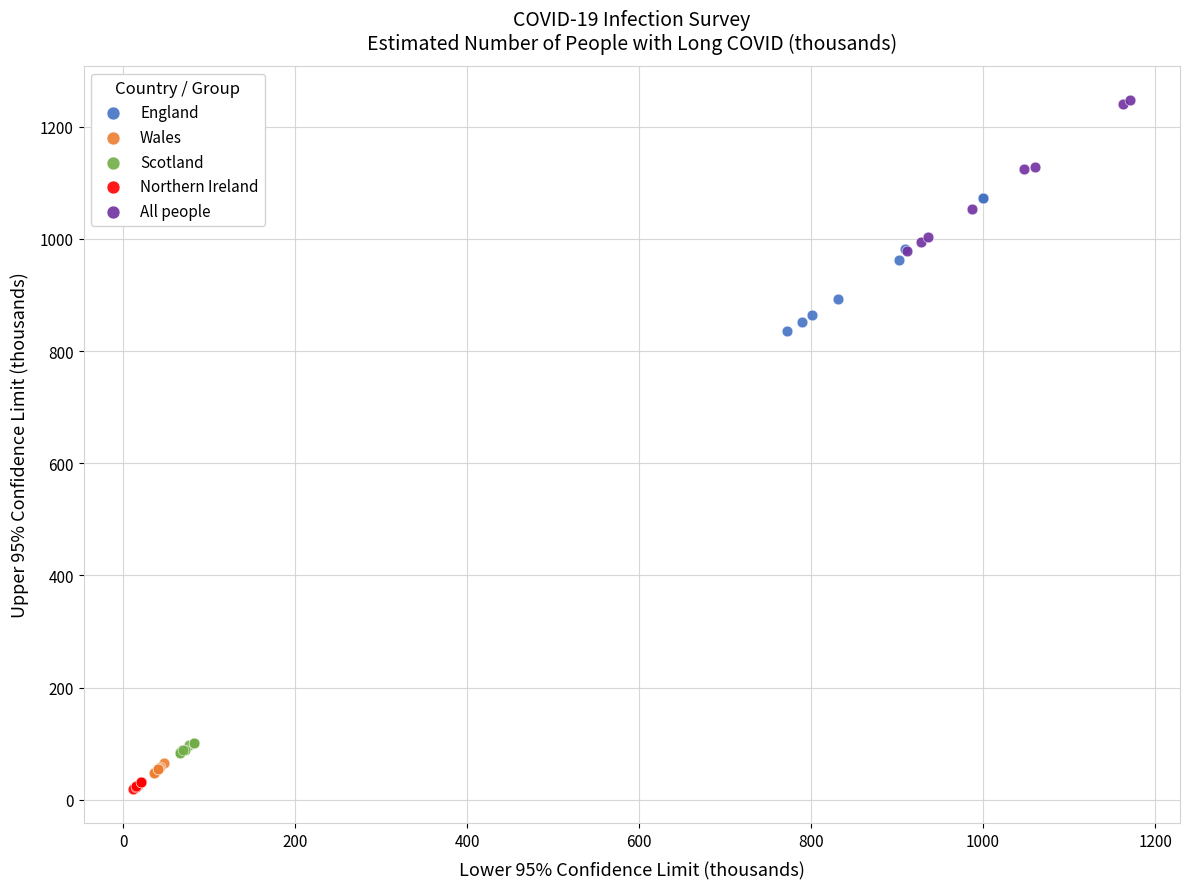

Which series contains the lowest Y value?

Northern Ireland